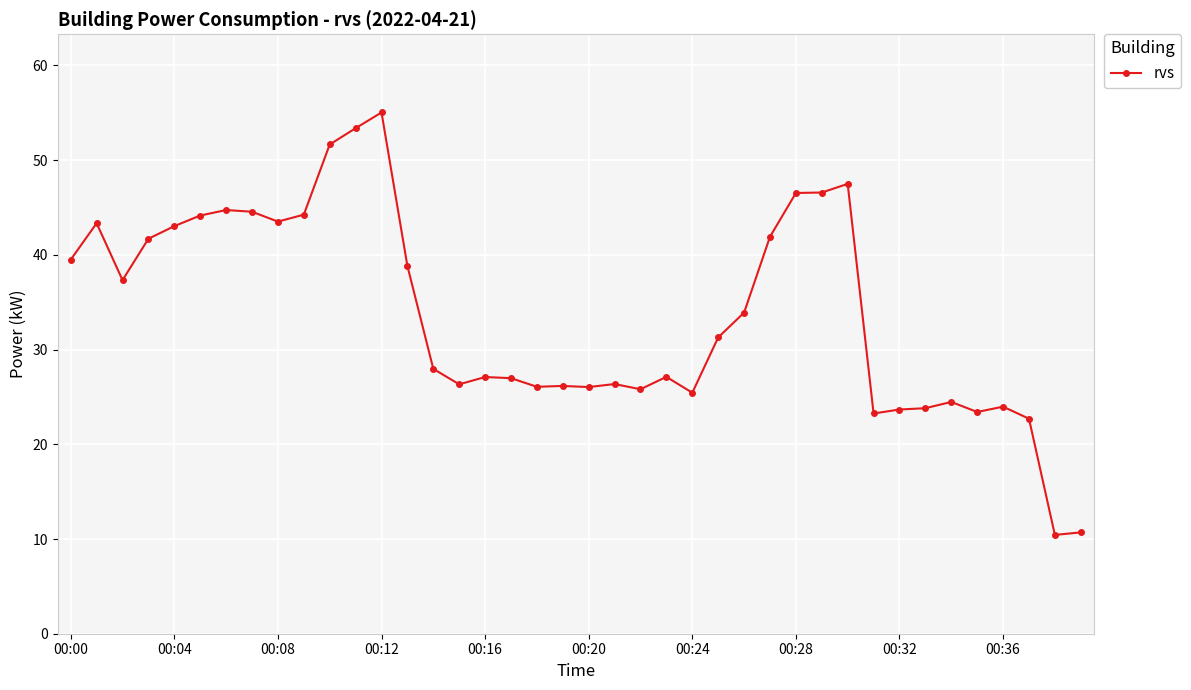

What is the value of the 4th point from the left?

41.7